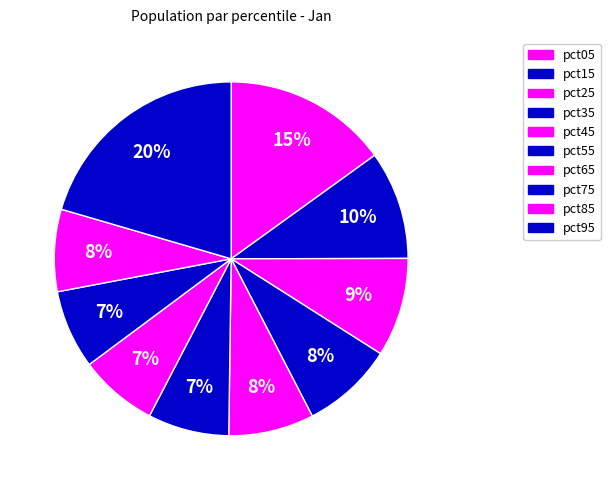

The pct45 slice represents 8% of the pie. True or false?

True